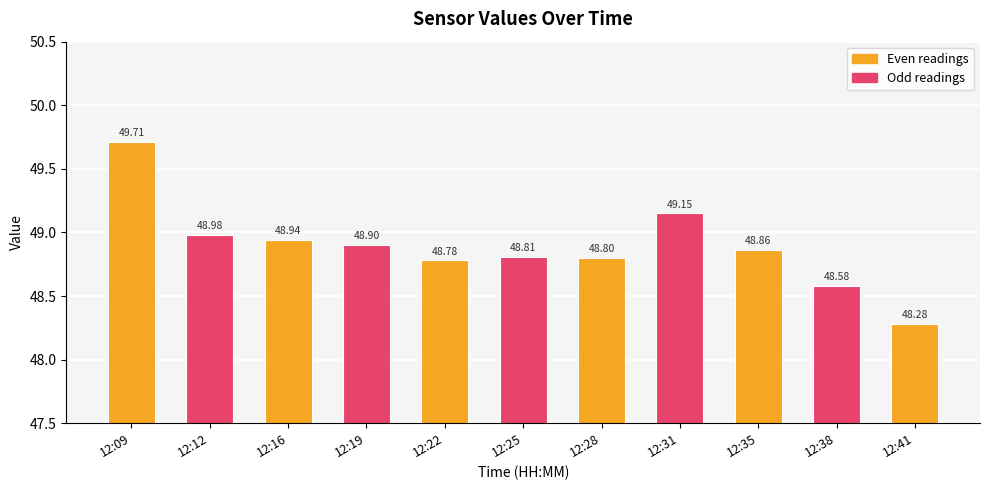

What is the minimum value shown in the chart?

48.3